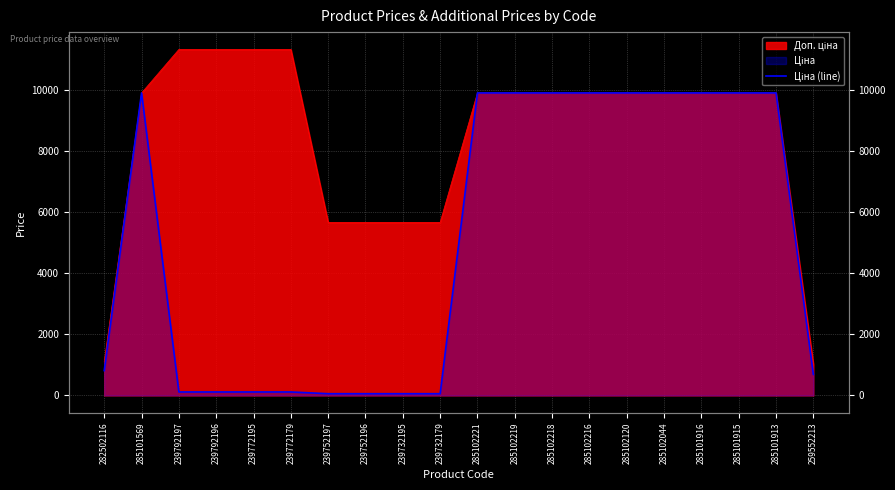

Count the number of values greater than 9908.

10